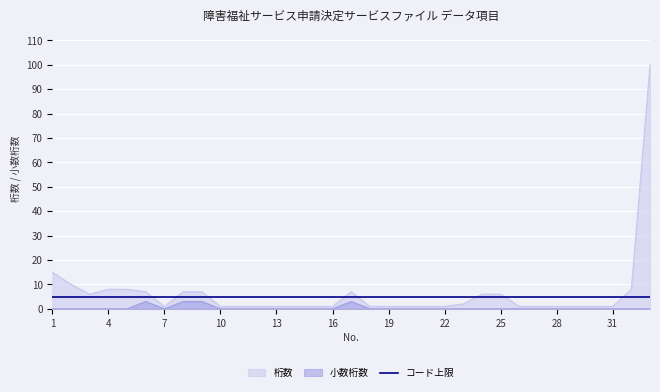

Reading left to right, transcribe all the data shown in this chart.

桁数: 1=15	2=10	3=6	4=8	5=8	6=7	7=1	8=7	9=7	10=1	11=1	12=1	13=1	14=1	15=1	16=1	17=7	18=1	19=1	20=1	21=1	22=1	23=2	24=6	25=6	26=1	27=1	28=1	29=1	30=1	31=1	32=8	33=100
繰り返し: 1=0	2=0	3=0	4=0	5=0	6=3	7=0	8=3	9=3	10=0	11=0	12=0	13=0	14=0	15=0	16=0	17=3	18=0	19=0	20=0	21=0	22=0	23=0	24=0	25=0	26=0	27=0	28=0	29=0	30=0	31=0	32=0	33=0